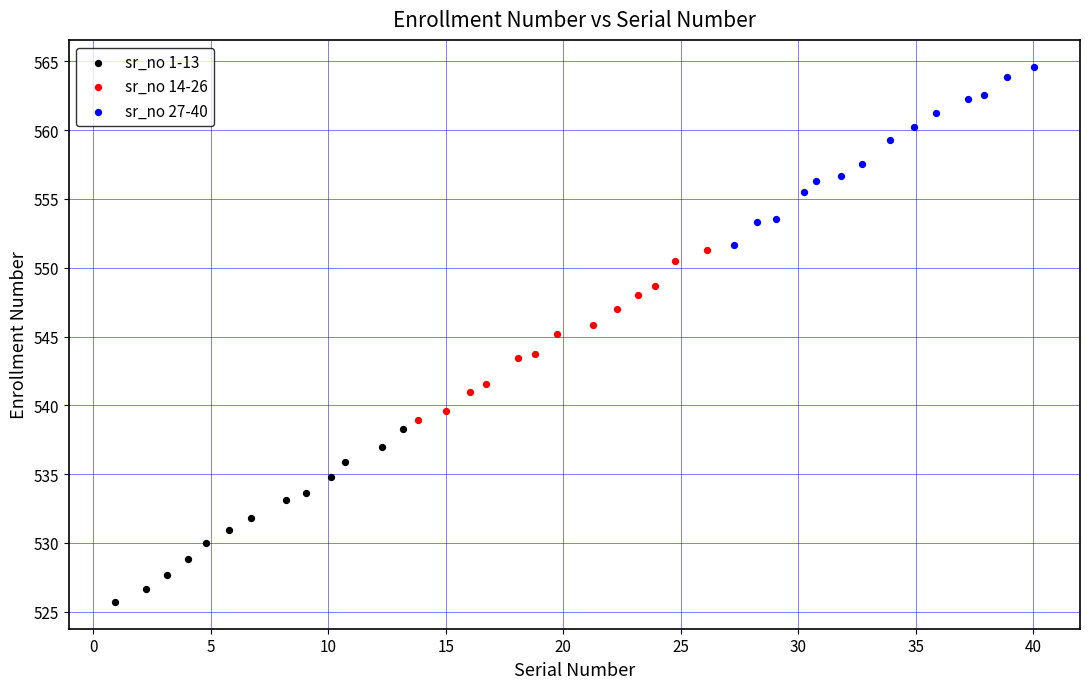

Which series contains the highest Y value?

sr_no 27-40